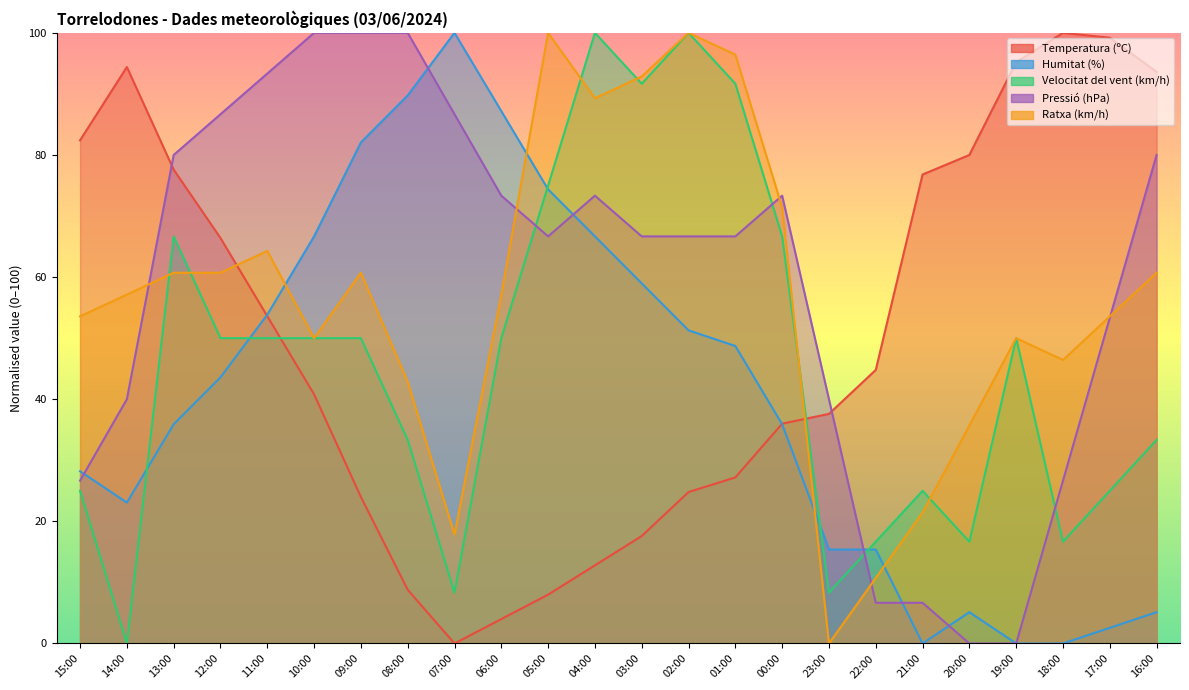

True or false: Pressió (hPa) has more than 0 interior local peaks.

True